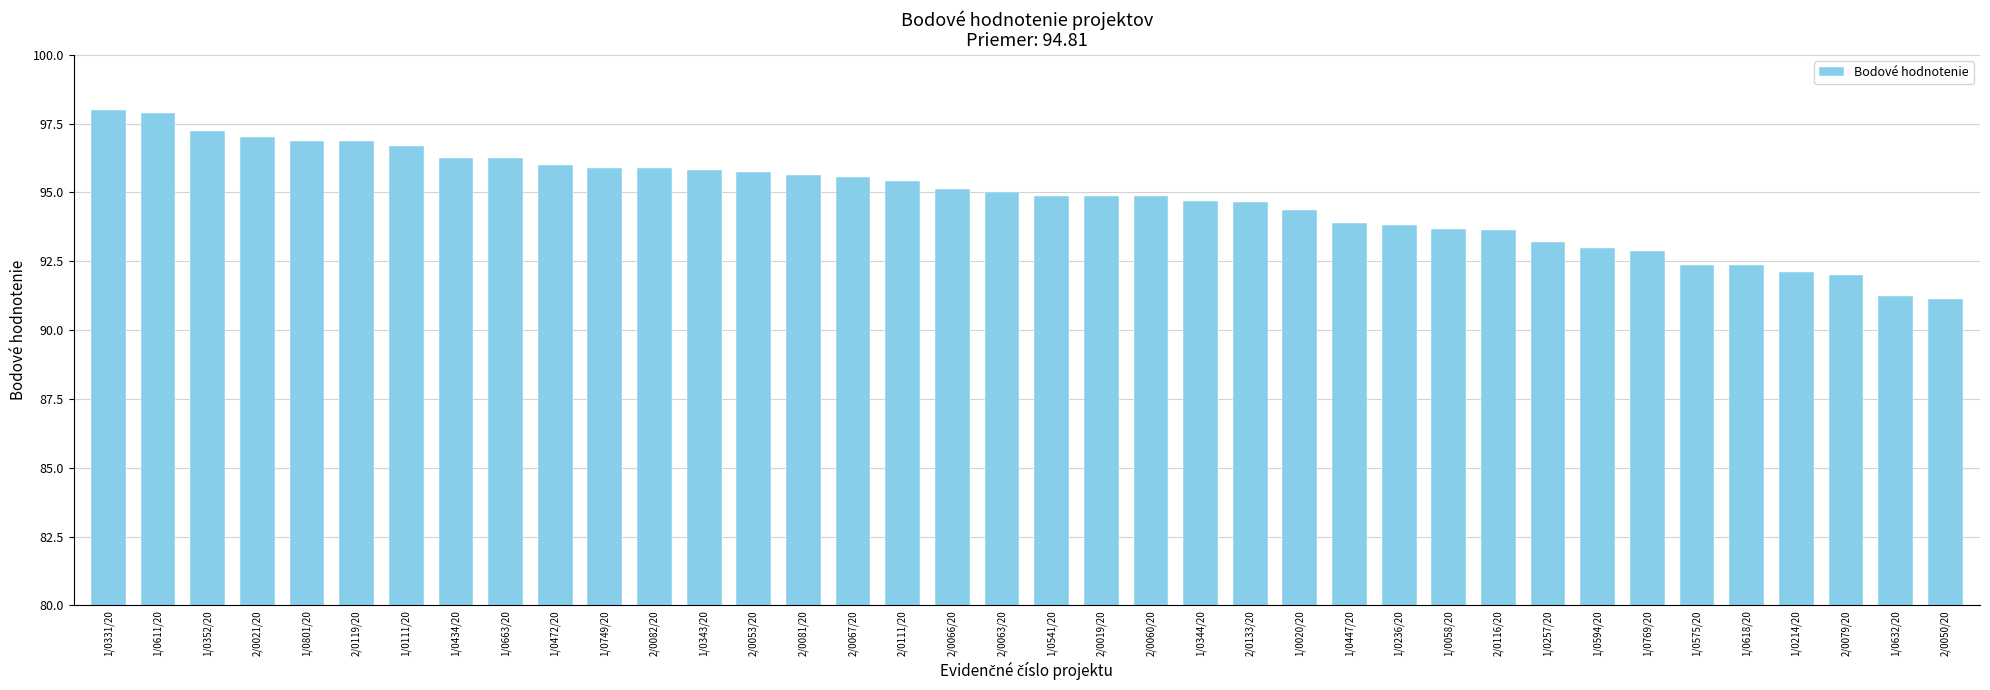

The value at 1/0632/20 is 50.8. True or false?

False